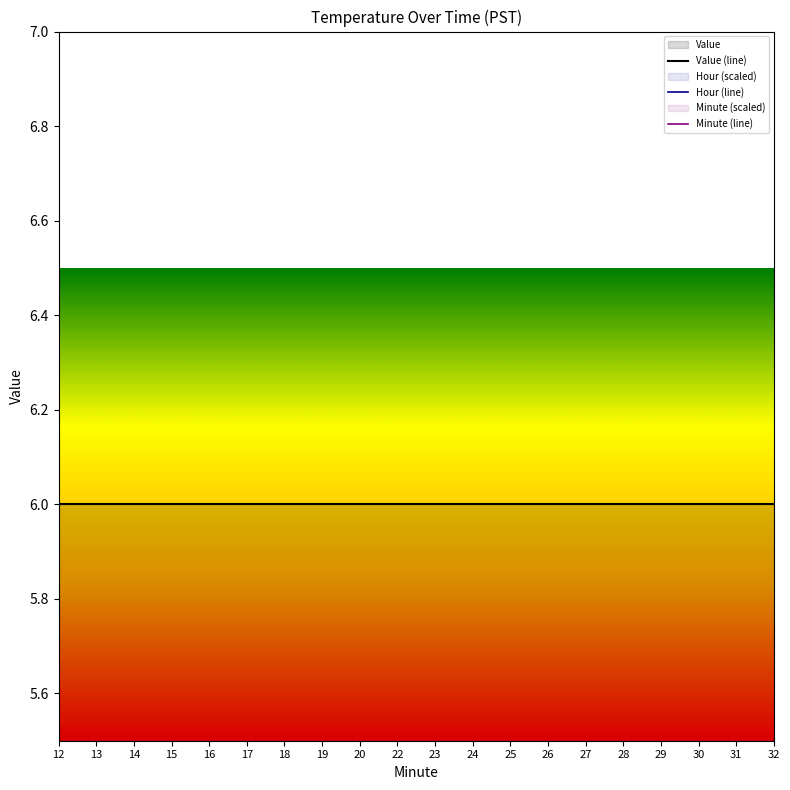

Which series changed the most between 15 and 18?

Minute (line)